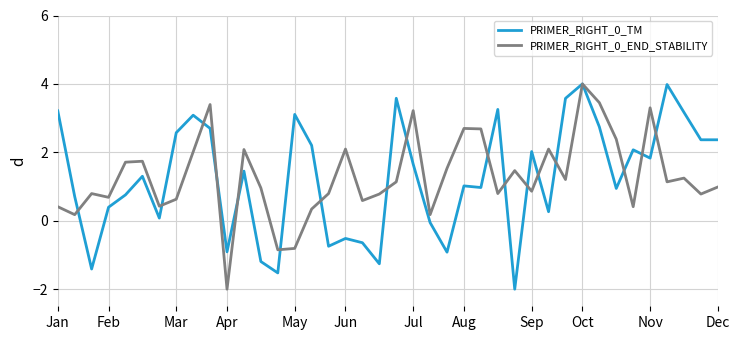

What is the greatest value displayed?

4.0